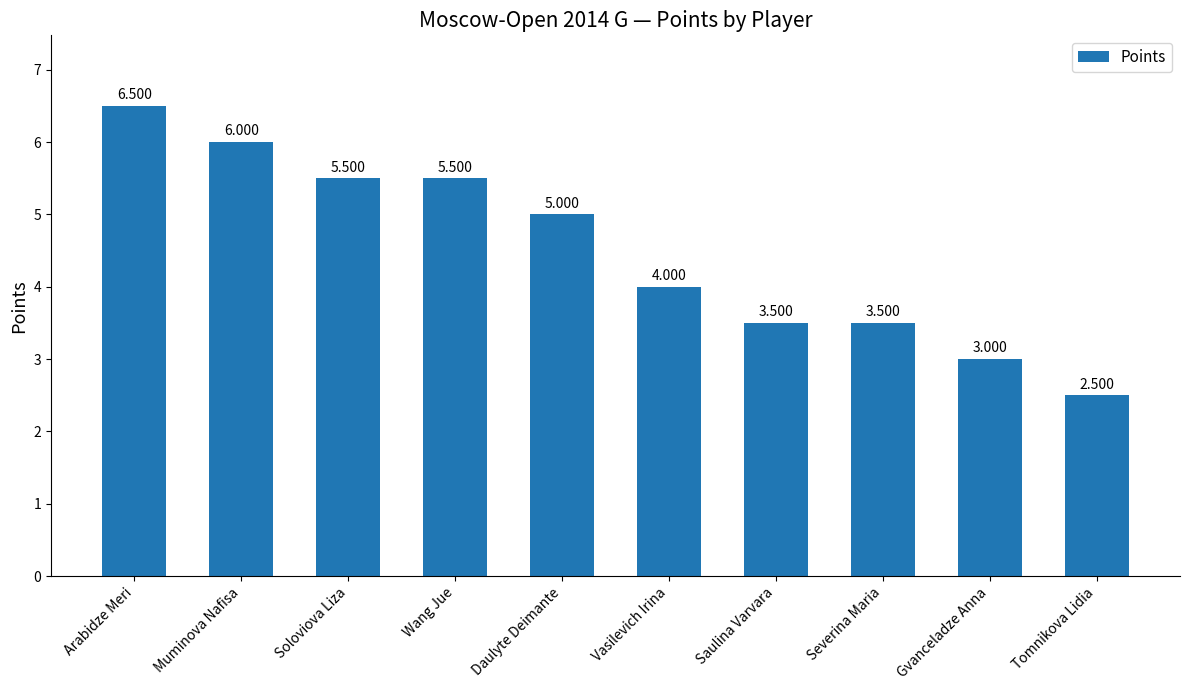

The chart shows a value of 6.0 at Muminova Nafisa. True or false?

True